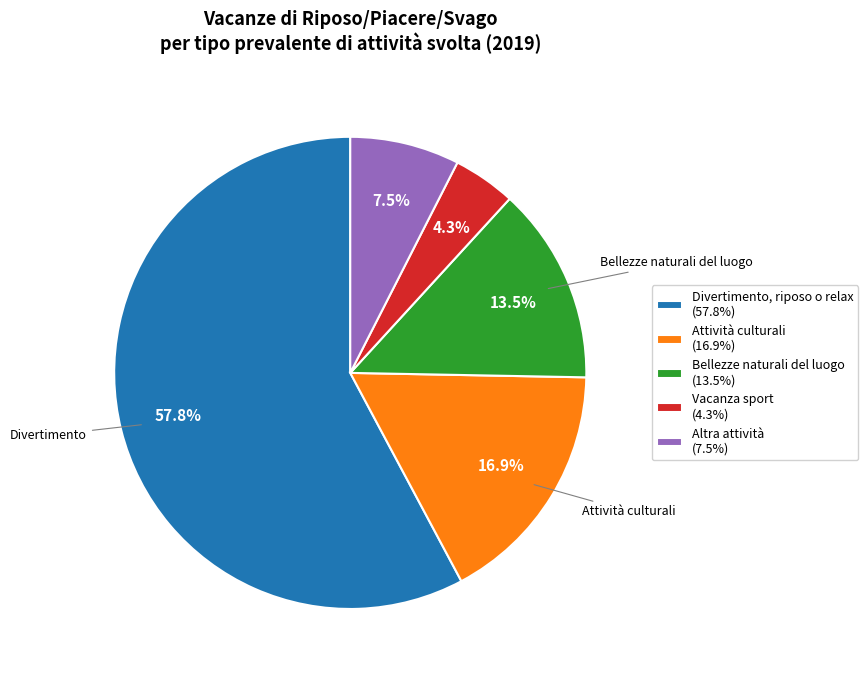

Which category has the smallest portion of the pie?

Vacanza sport